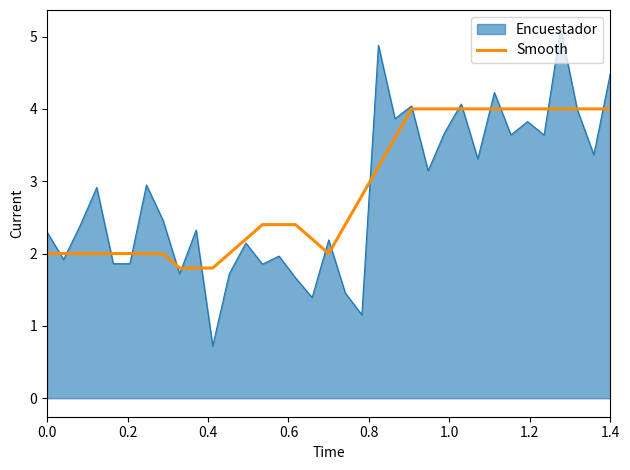

List the series in order of their peak value, lowest first.

Smooth, Encuestador